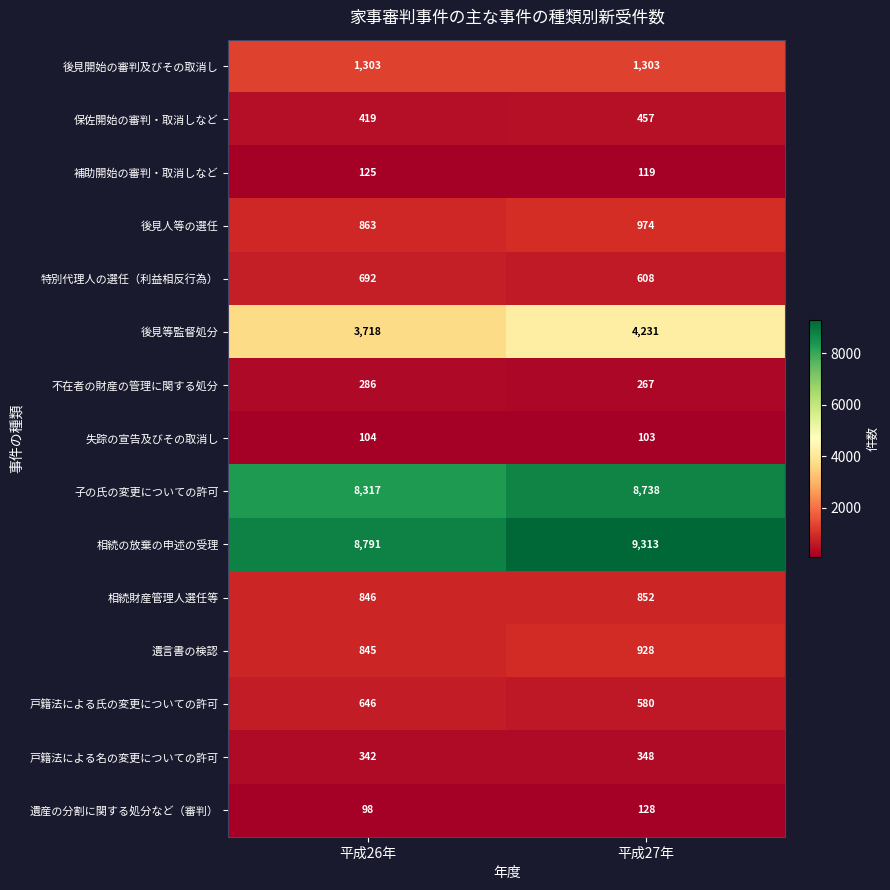

What is the difference between the 特別代理人の選任（利益相反行為） values at 平成26年 and 平成27年?

84